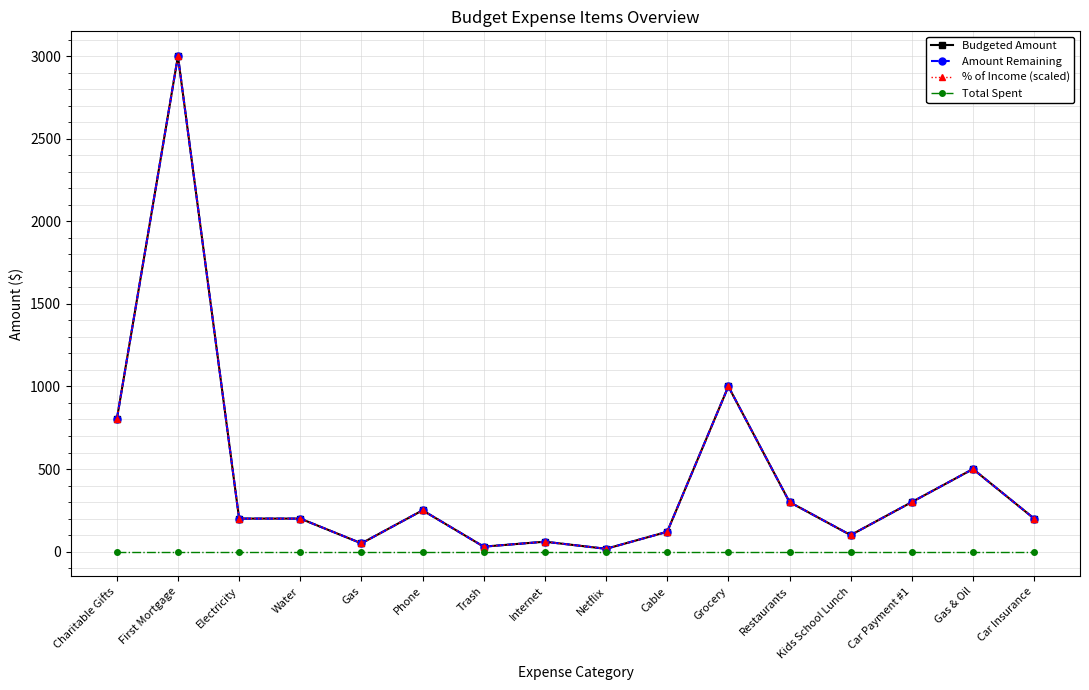

What position from the right is Electricity?

14